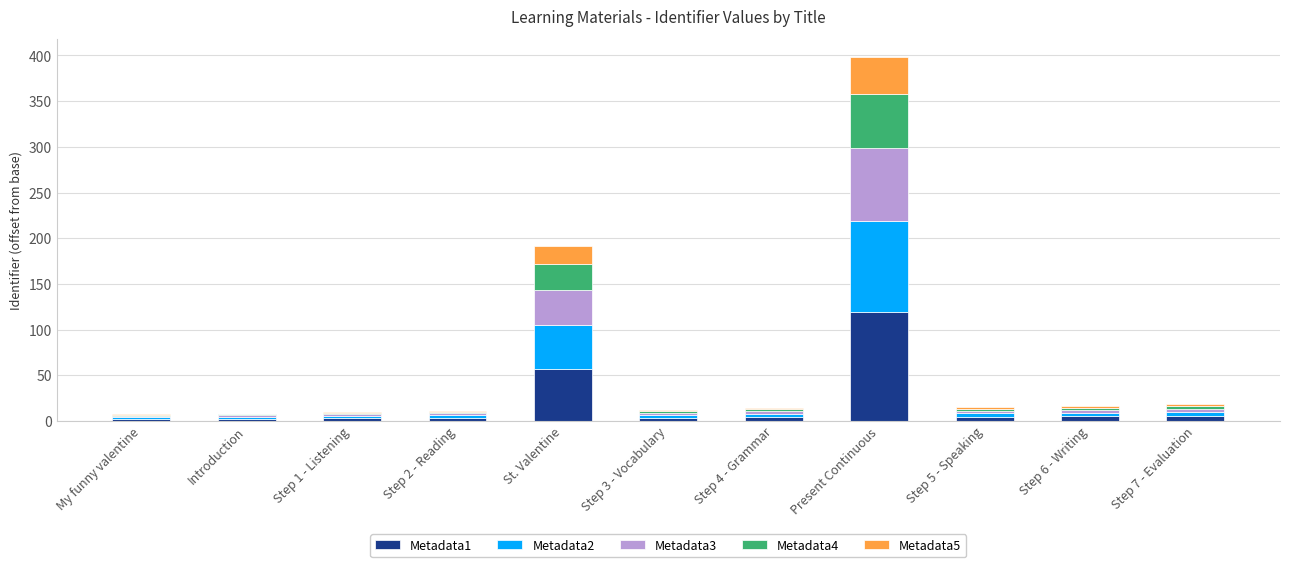

Which category has the highest value in the Metadata1 series?

Present Continuous